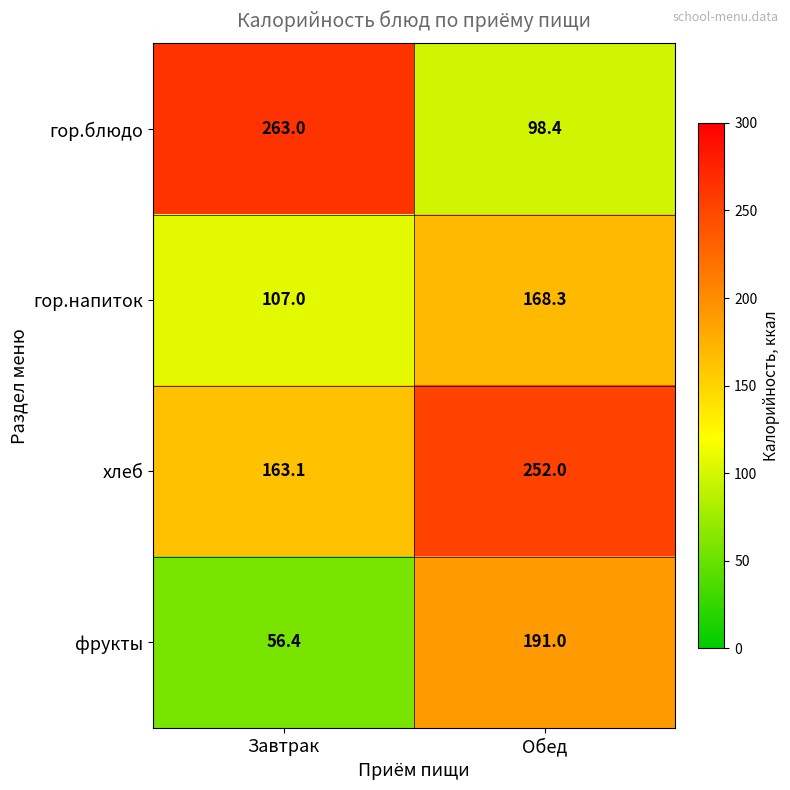

What is the spread (max minus min) of values at Обед?

153.6